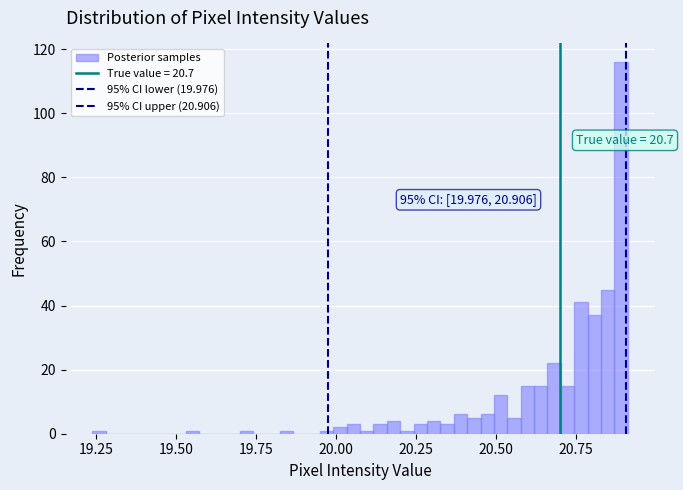

Read against the x-axis, roughly where is the centre of the tallest bar?

20.90